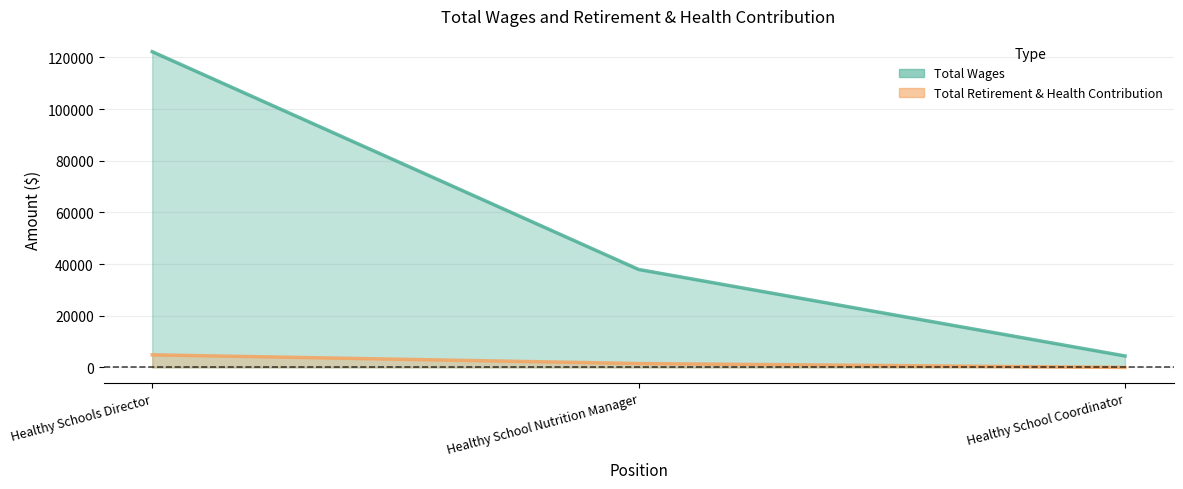

How many positive values does the Total Retirement & Health Contribution series have?

2